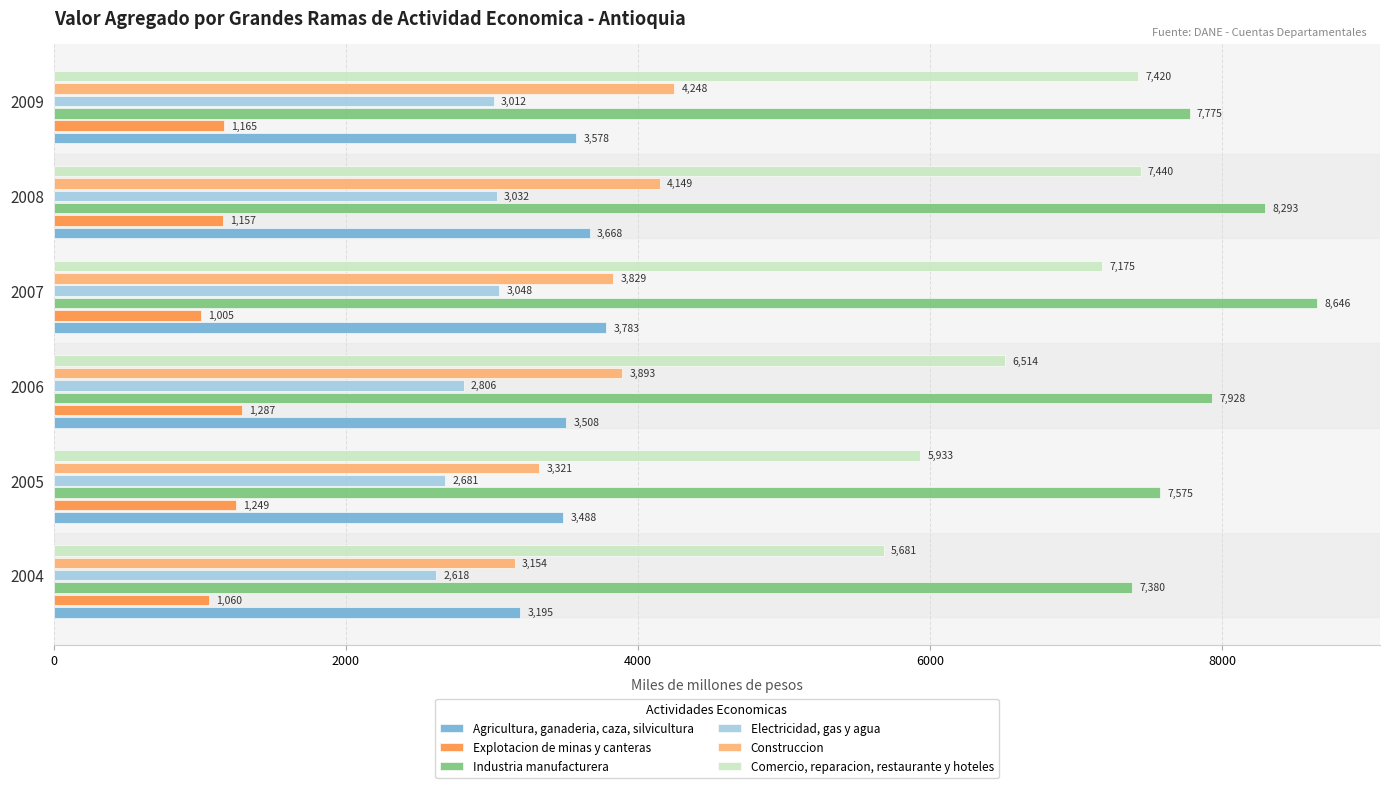

The Industria manufacturera series shows 8646 at 2007. True or false?

True